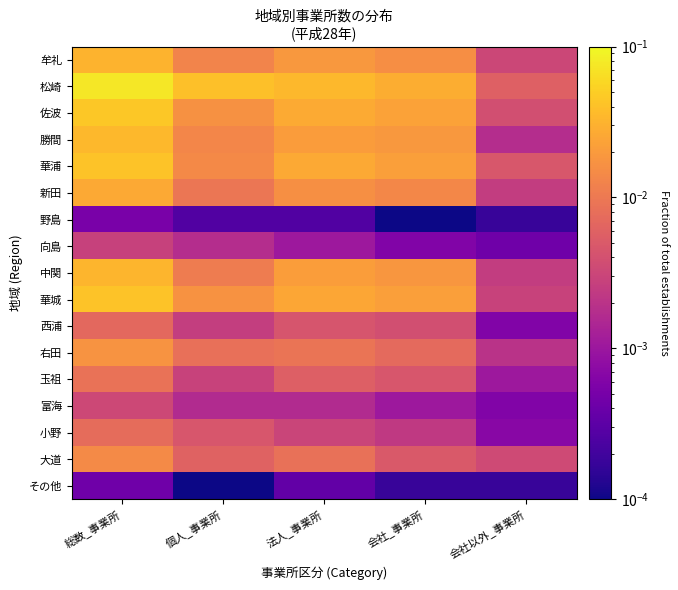

What is the total value across all series at 総数_事業所?

0.4